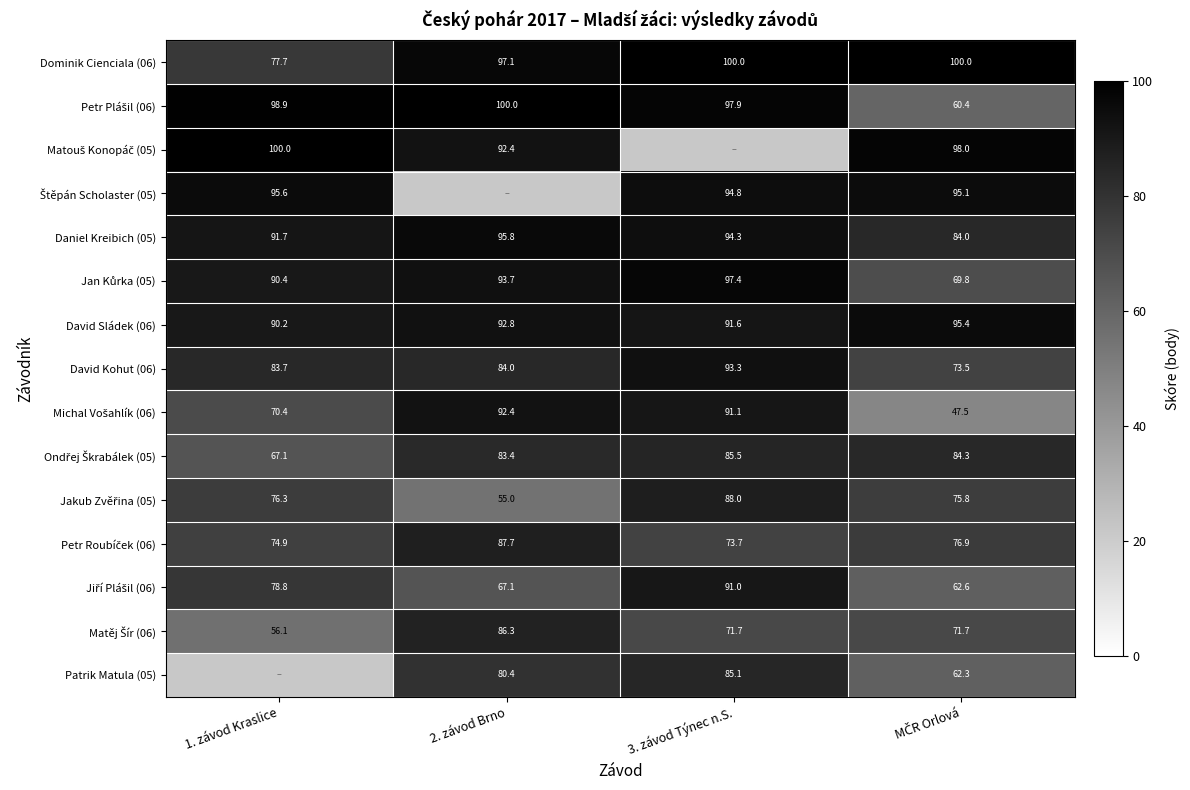

The David Sládek (06) series shows 90.2 at 1. závod Kraslice. True or false?

True